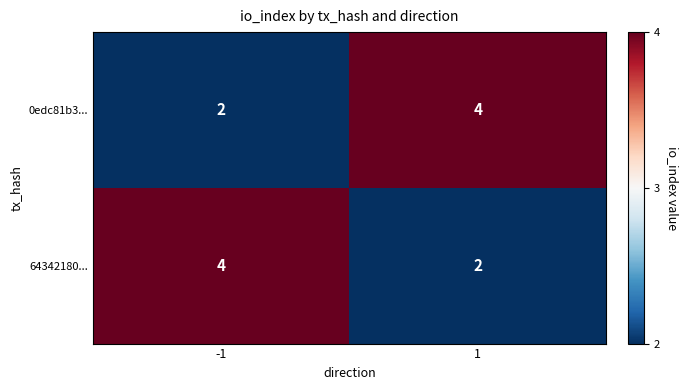

What is the average value of the 0edc81b3... series?

3